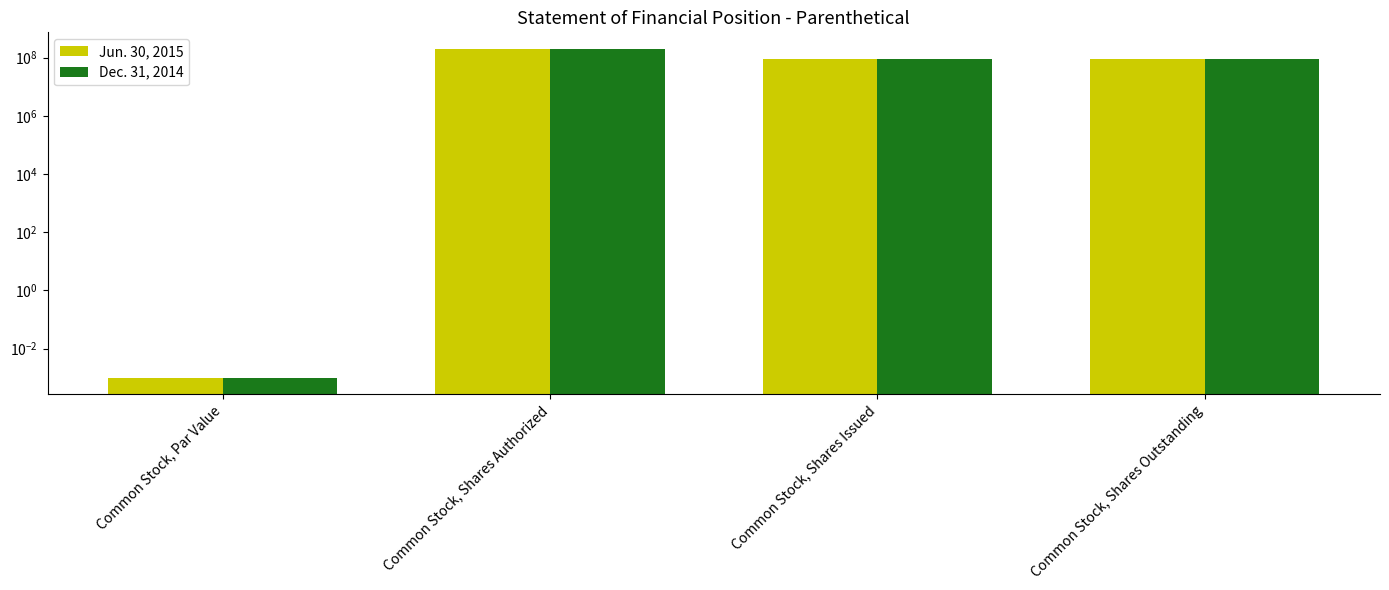

The value of Jun. 30, 2015 at Common Stock, Shares Issued is 130237522.4. True or false?

False